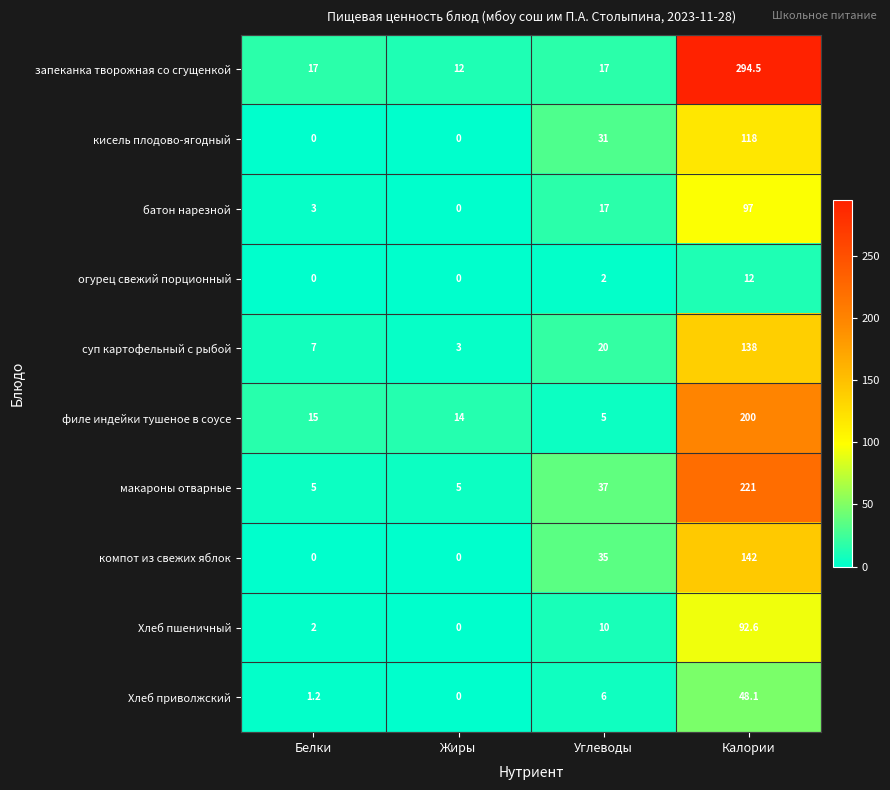

What is the difference between the maximum and minimum values in the кисель плодово-ягодный series?

118.0